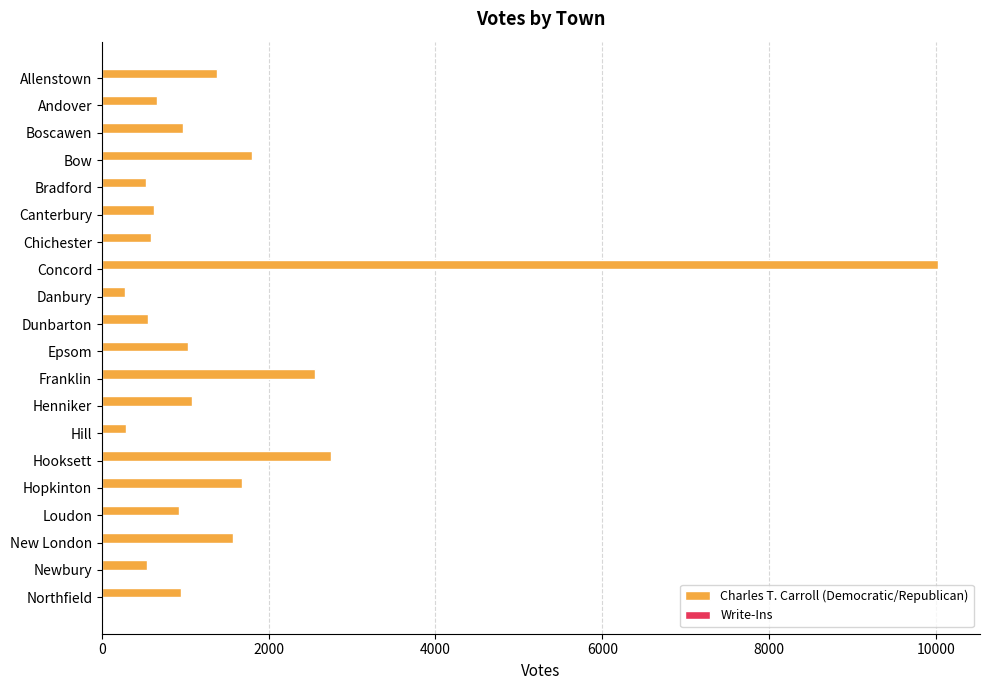

Which category has the highest value across all series?

Concord